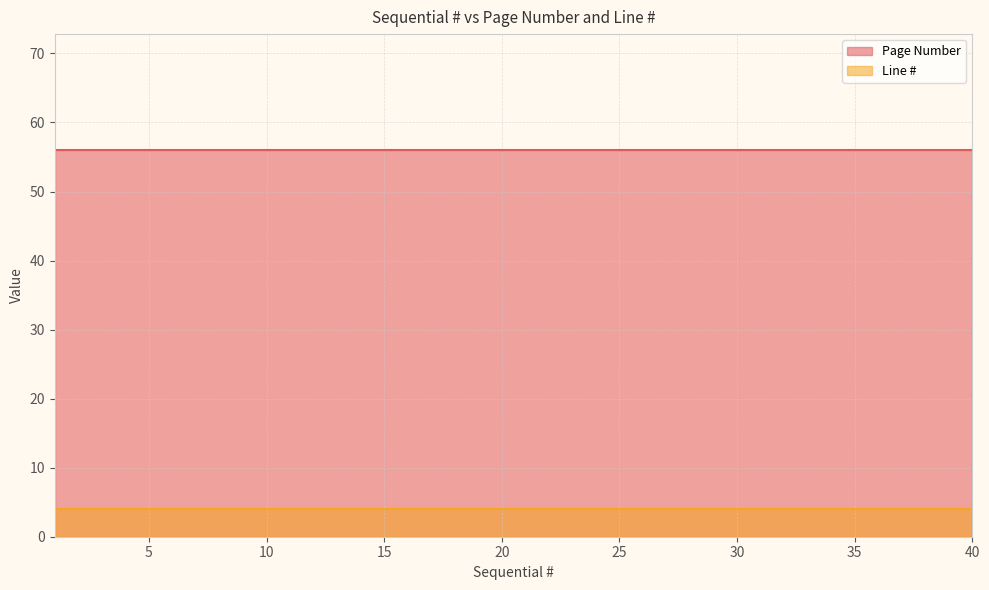

Reading left to right, what are all the values shown in this chart?

Page Number: 1=56	2=56	3=56	4=56	5=56	6=56	7=56	8=56	9=56	10=56	11=56	12=56	13=56	14=56	15=56	16=56	17=56	18=56	19=56	20=56	21=56	22=56	23=56	24=56	25=56	26=56	27=56	28=56	29=56	30=56	31=56	32=56	33=56	34=56	35=56	36=56	37=56	38=56	39=56	40=56
Line #: 1=4	2=4	3=4	4=4	5=4	6=4	7=4	8=4	9=4	10=4	11=4	12=4	13=4	14=4	15=4	16=4	17=4	18=4	19=4	20=4	21=4	22=4	23=4	24=4	25=4	26=4	27=4	28=4	29=4	30=4	31=4	32=4	33=4	34=4	35=4	36=4	37=4	38=4	39=4	40=4